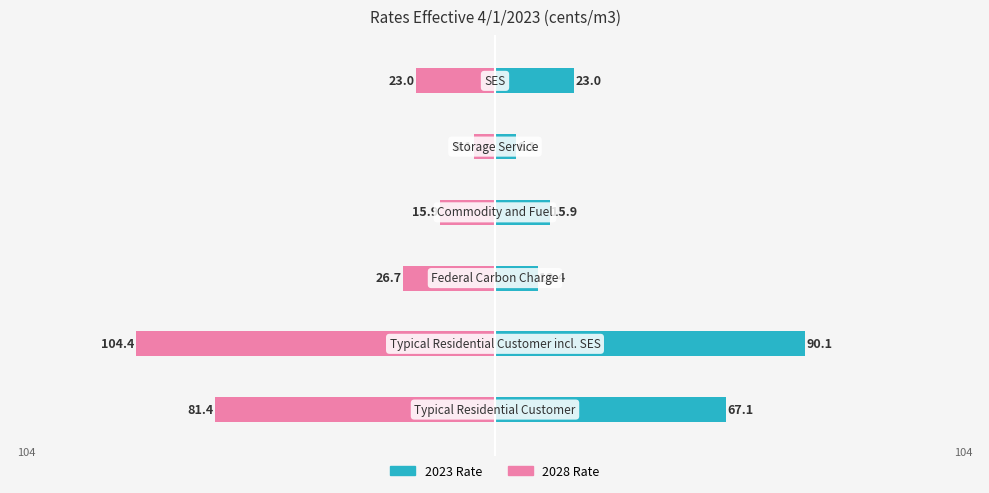

True or false: 2027 has a value of 3.5 at Storage Service.

False